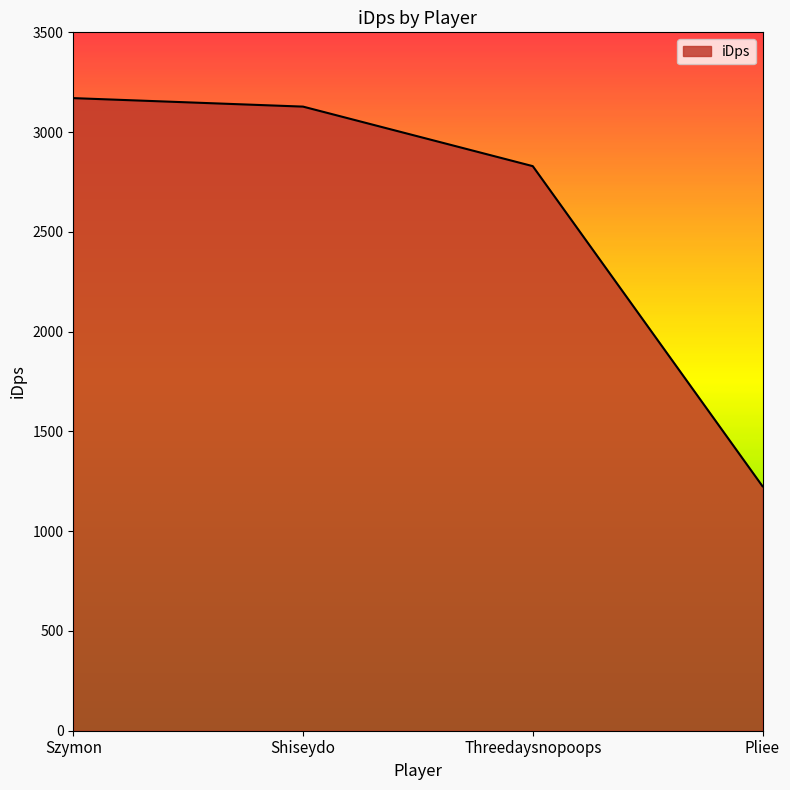

True or false: the data shows 613.1 at Threedaysnopoops.

False